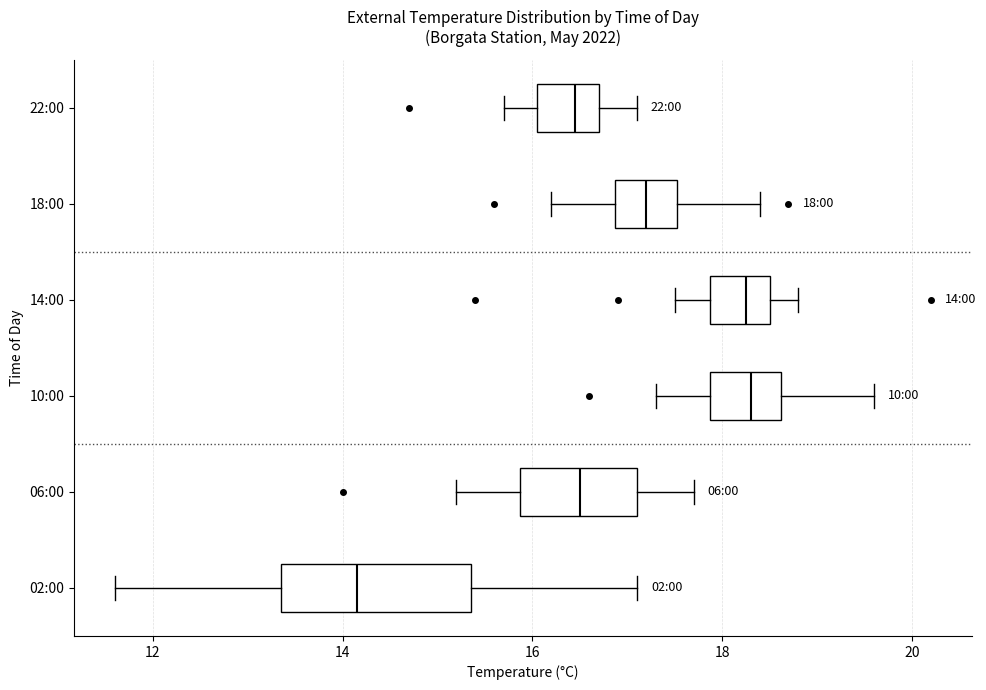

Which box is the widest, from its left edge to its right edge?

02:00